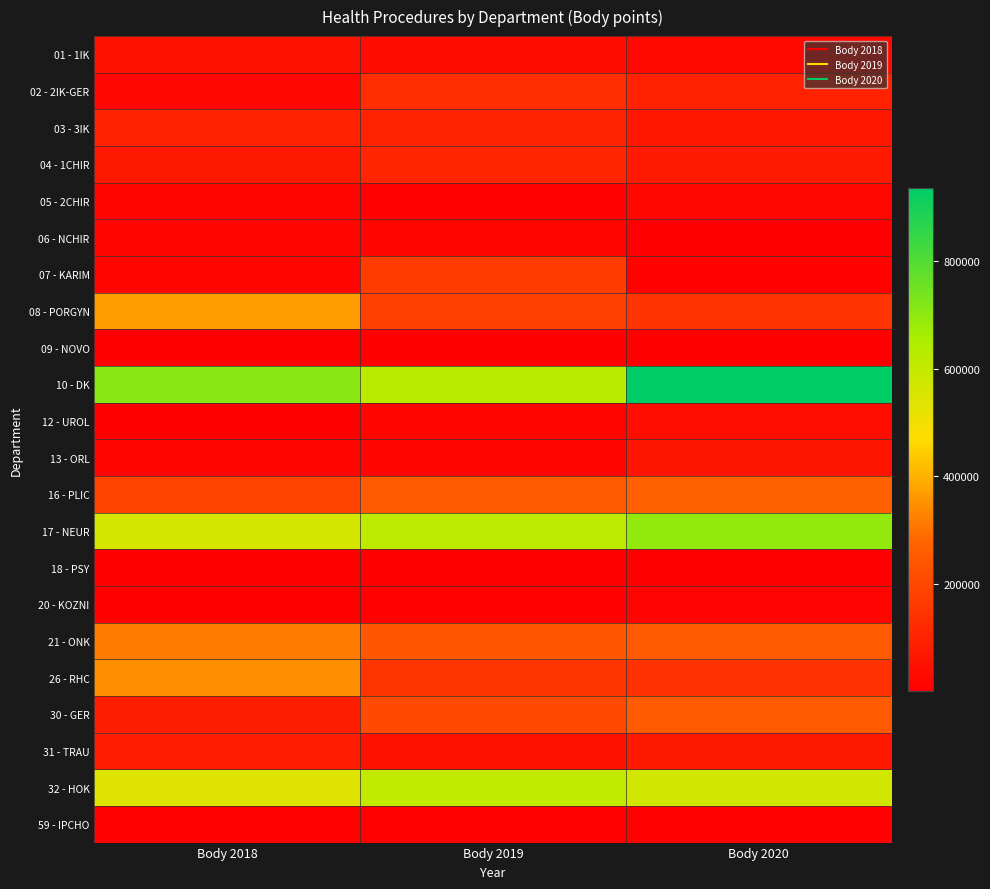

Which category has the lowest value across all series?

Body 2019